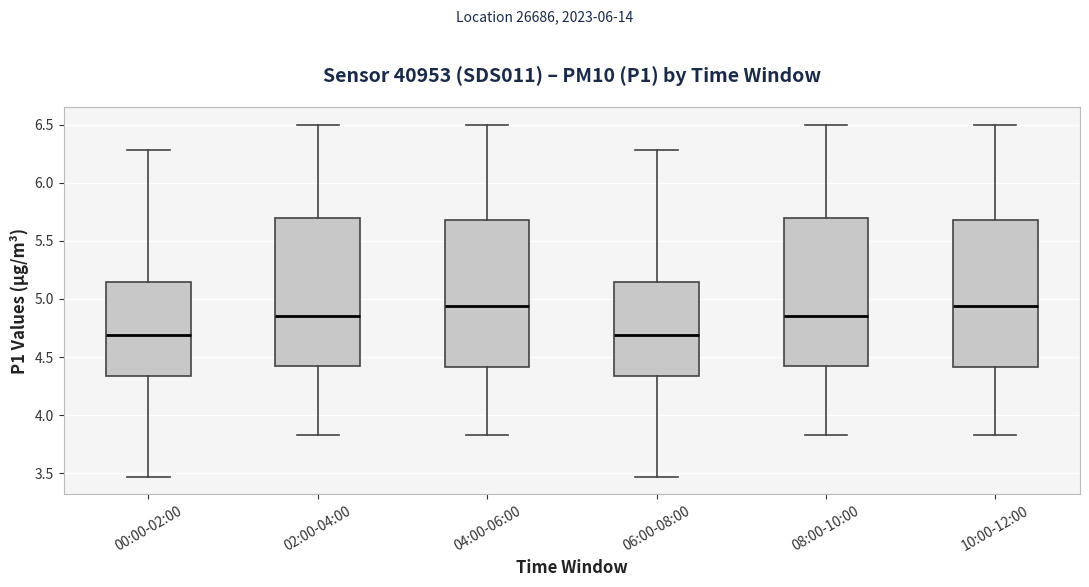

Reading left to right, read every box against the y-axis: the position of its median line, the range the box covers, and the ends of its whiskers. The values are not printed on the chart, so give them approximately, as read against the axis.

00:00-02:00: median 4.70, box 4.35 to 5.15, whiskers 3.45 to 6.30
02:00-04:00: median 4.85, box 4.45 to 5.70, whiskers 3.85 to 6.50
04:00-06:00: median 4.95, box 4.40 to 5.70, whiskers 3.85 to 6.50
06:00-08:00: median 4.70, box 4.35 to 5.15, whiskers 3.45 to 6.30
08:00-10:00: median 4.85, box 4.45 to 5.70, whiskers 3.85 to 6.50
10:00-12:00: median 4.95, box 4.40 to 5.70, whiskers 3.85 to 6.50